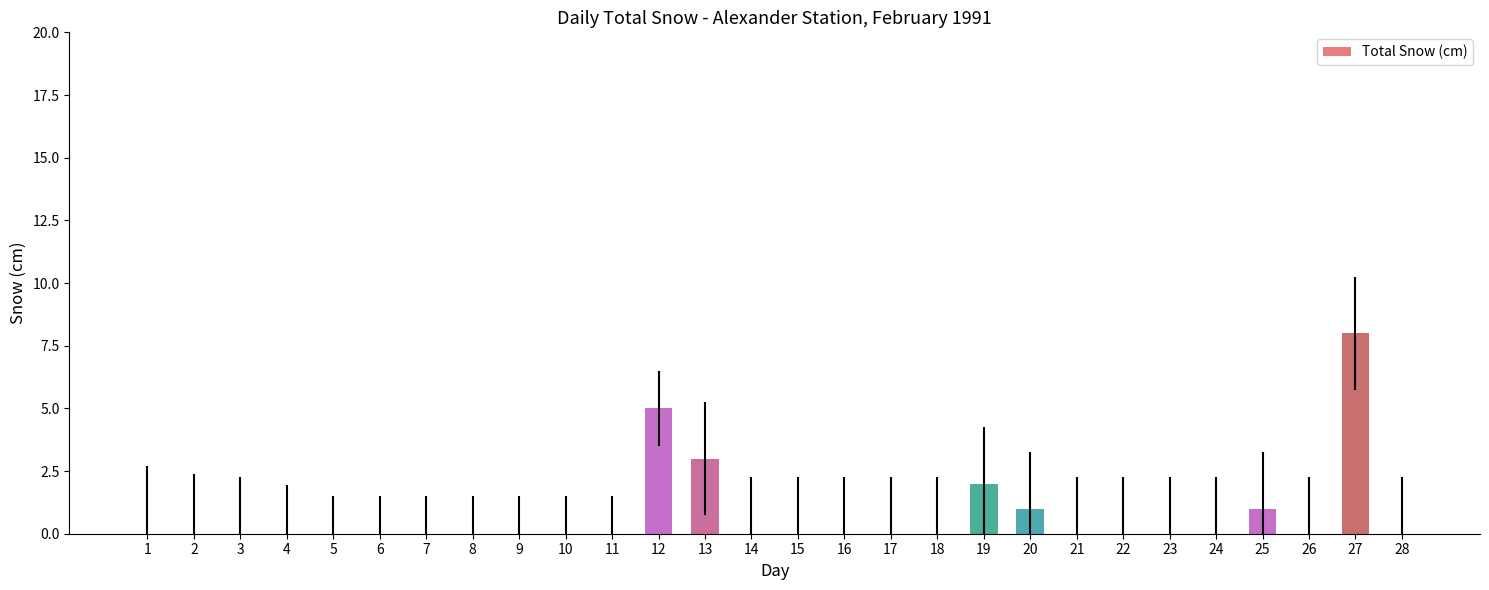

The value at 6 is 3. True or false?

False